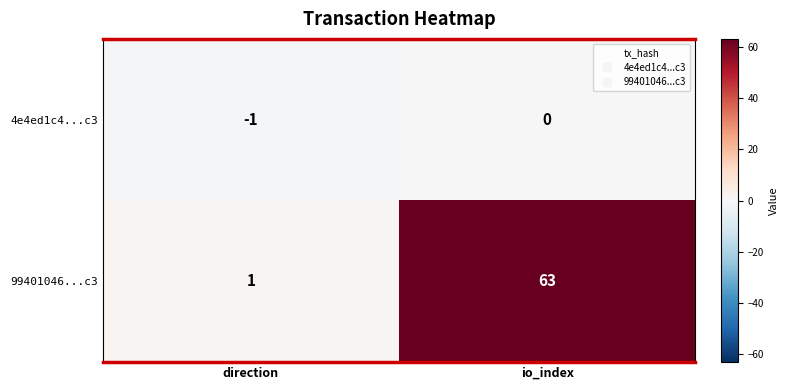

Reading right to left, transcribe all the data shown in this chart.

4e4ed1c4...c3: 0	-1
99401046...c3: 63	1